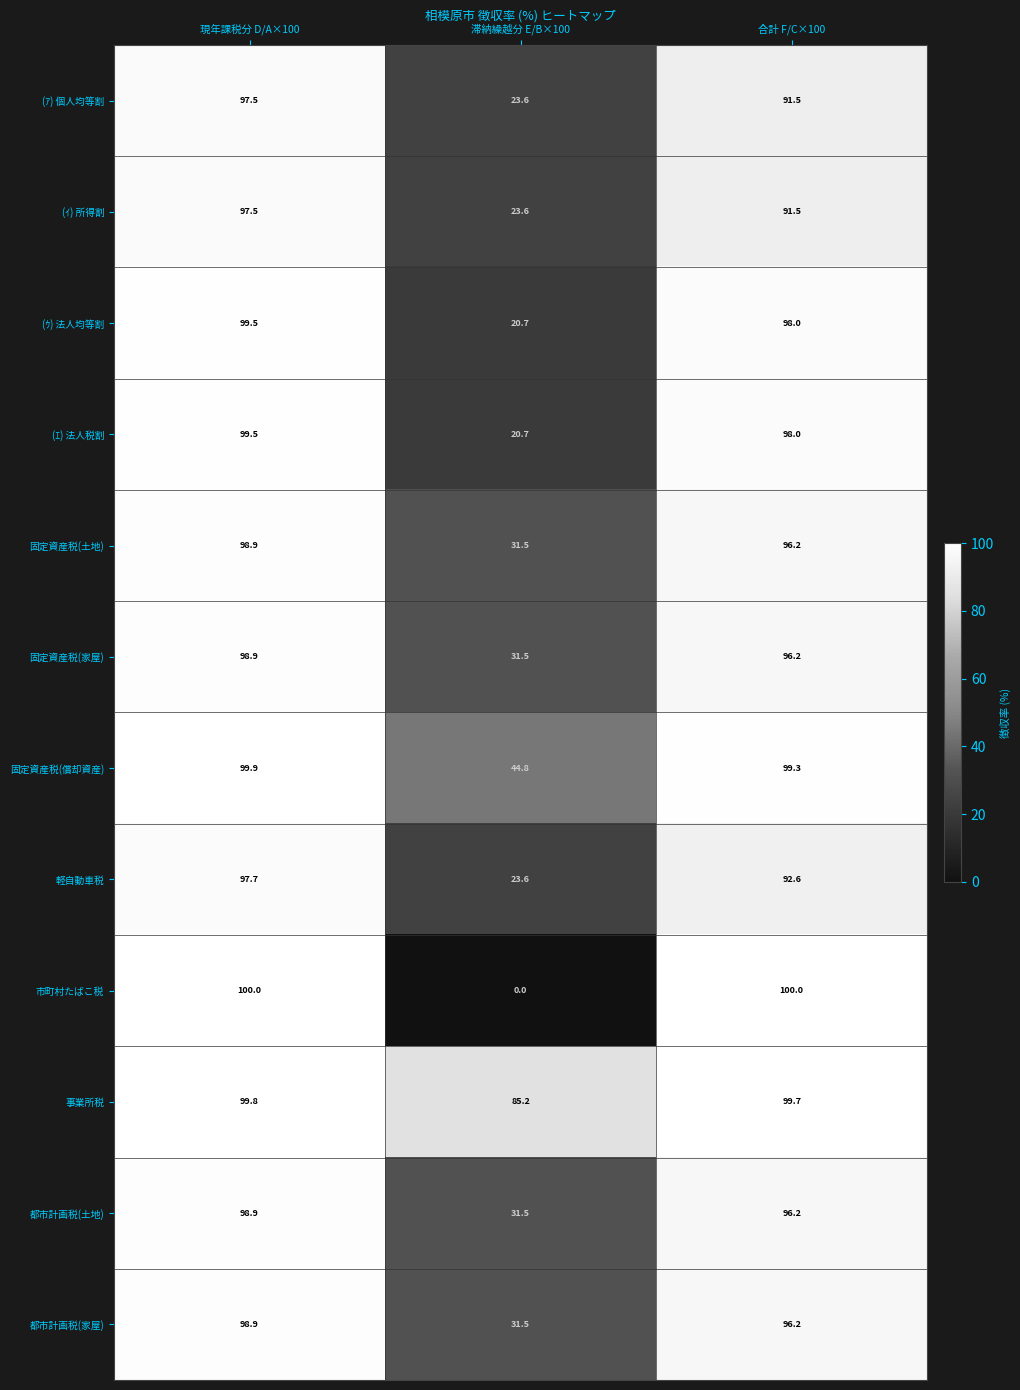

Which series has the widest spread of values?

市町村たばこ税